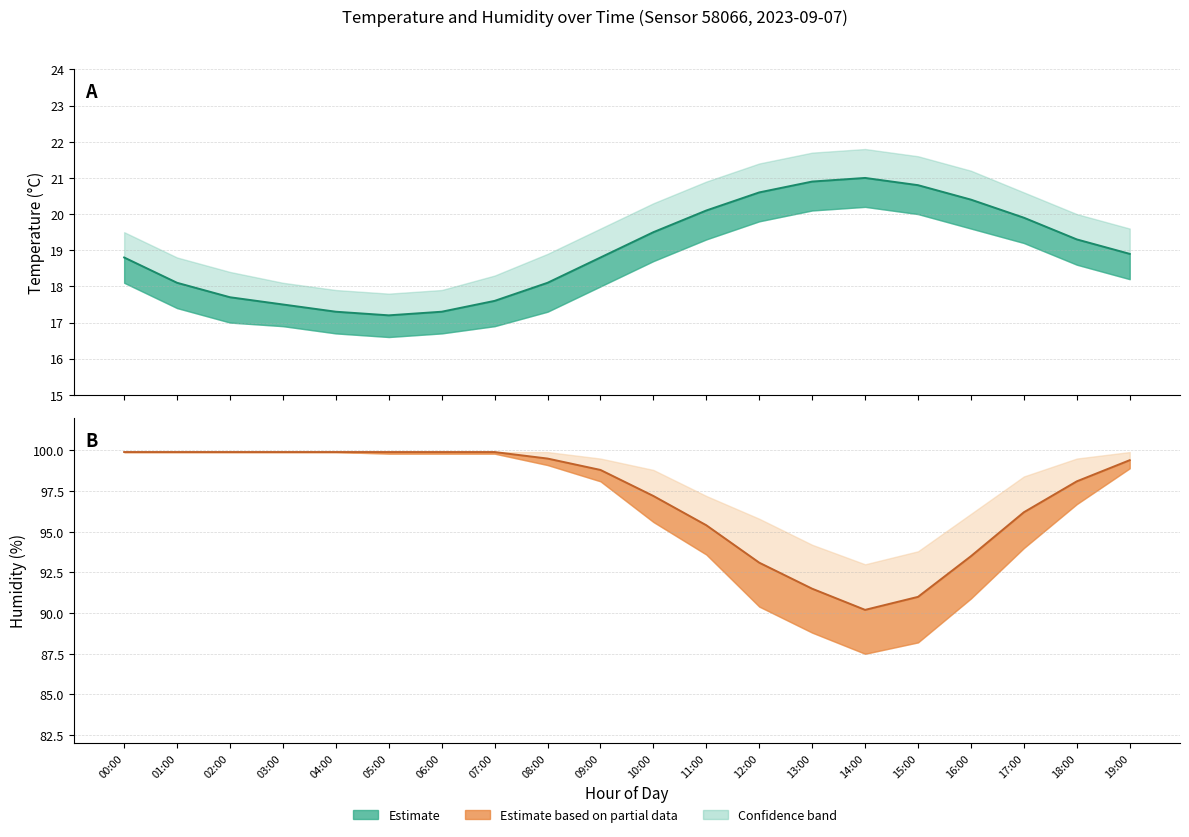

What is the label of the 12th point from the left?

11:00